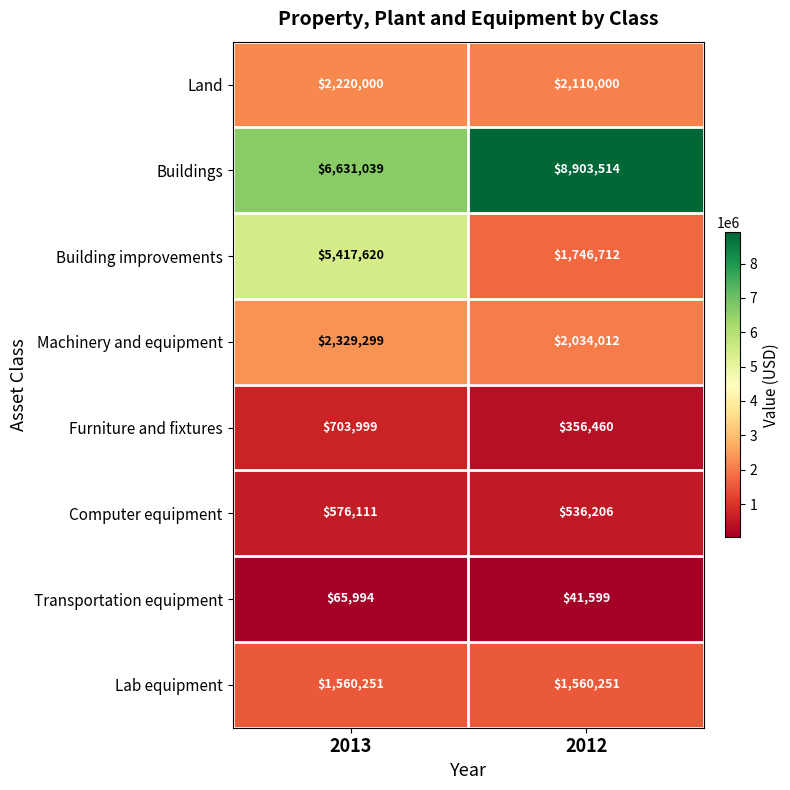

What is the smallest value displayed?

41599